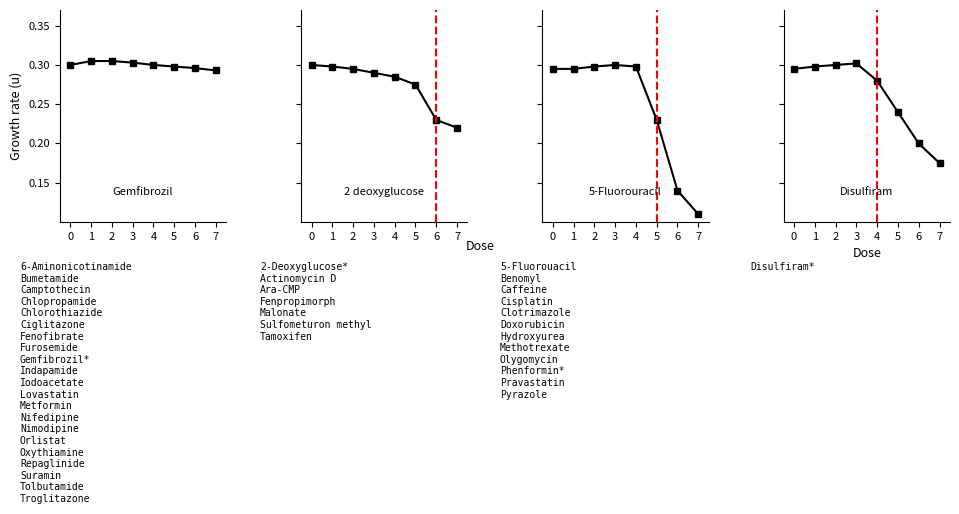

What is the approximate value of 2 deoxyglucose at 5?

0.3